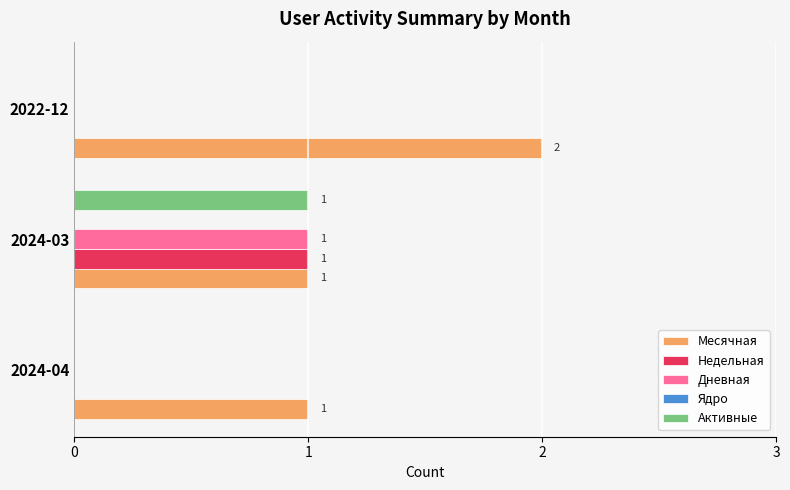

True or false: Недельная has a value of 0 at 2022-12.

True